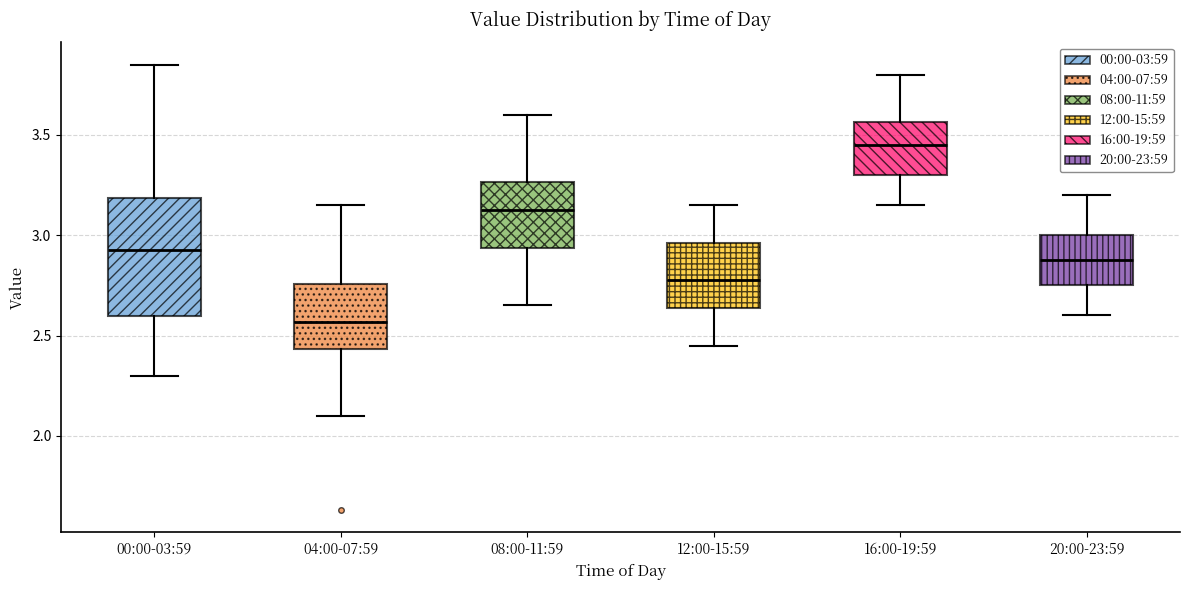

Which box has the highest median line?

16:00-19:59